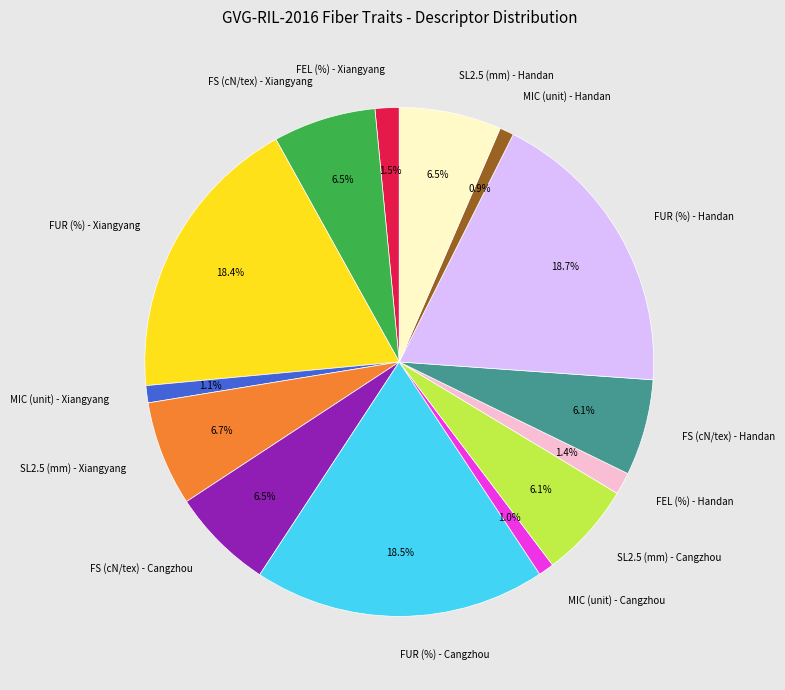

What is the total percentage of FEL (%) - Handan and FUR (%) - Handan?

20.1%